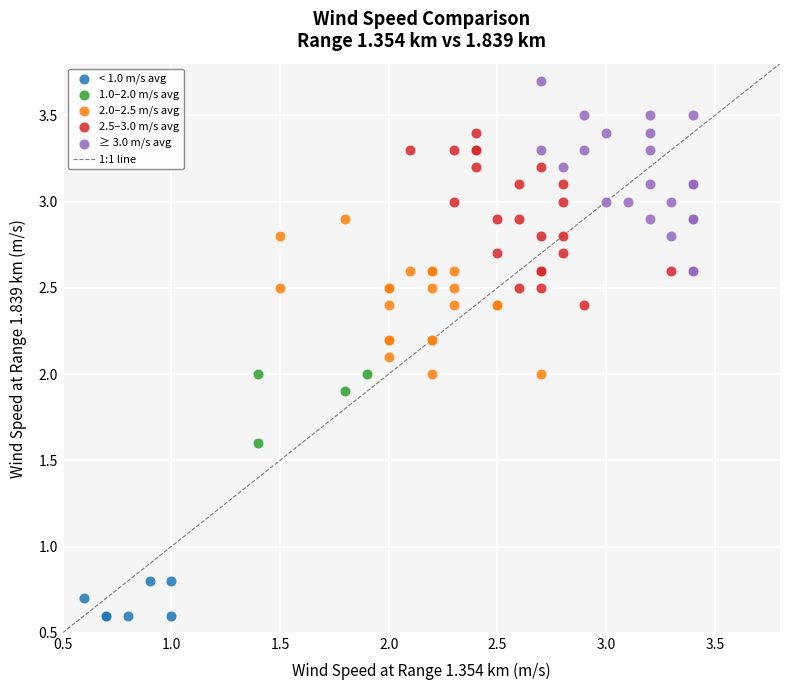

Which series reaches the maximum Y coordinate?

≥ 3.0 m/s avg